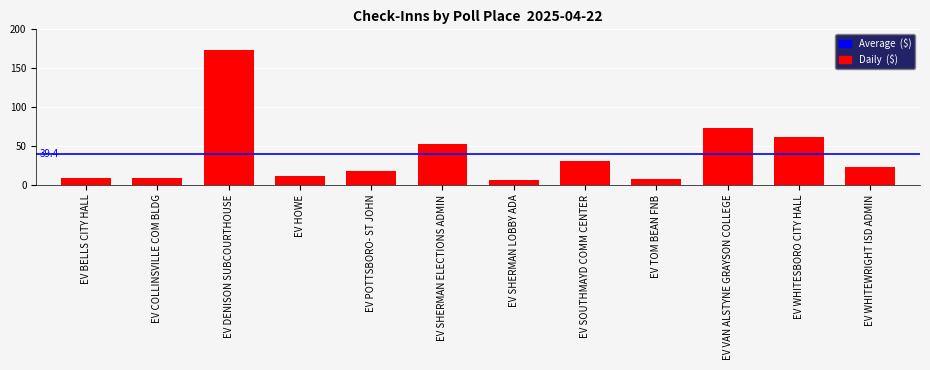

Which label corresponds to the largest value in the chart?

EV DENISON SUBCOURTHOUSE